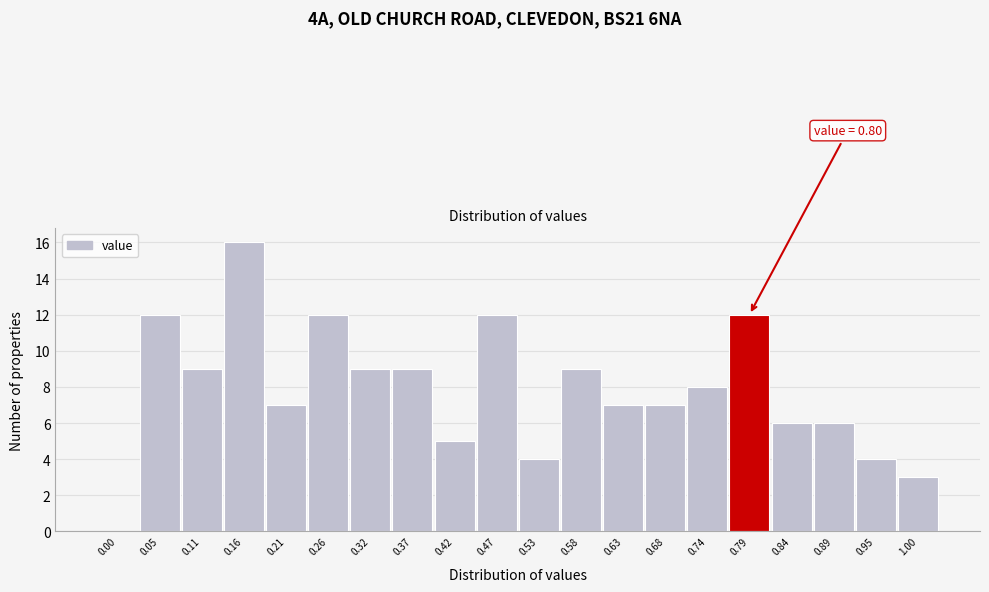

Reading left to right, transcribe all the data shown in this chart.

0.00=0	0.05=12	0.11=9	0.16=16	0.21=7	0.26=12	0.32=9	0.37=9	0.42=5	0.47=12	0.53=4	0.58=9	0.63=7	0.68=7	0.74=8	0.79=12	0.84=6	0.89=6	0.95=4	1.00=3